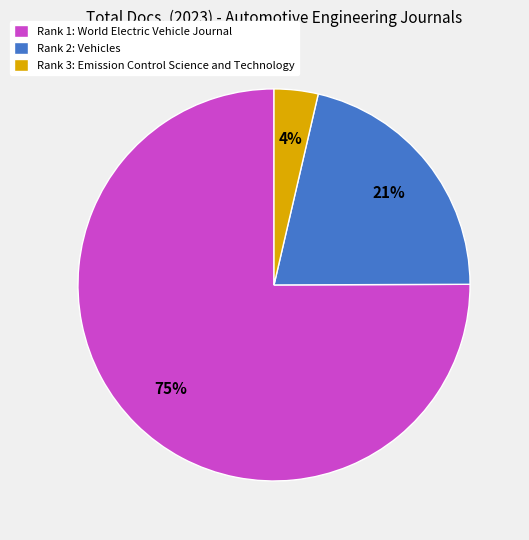

Which has a higher value, Rank 2: Vehicles or Rank 1: World Electric Vehicle Journal?

Rank 1: World Electric Vehicle Journal